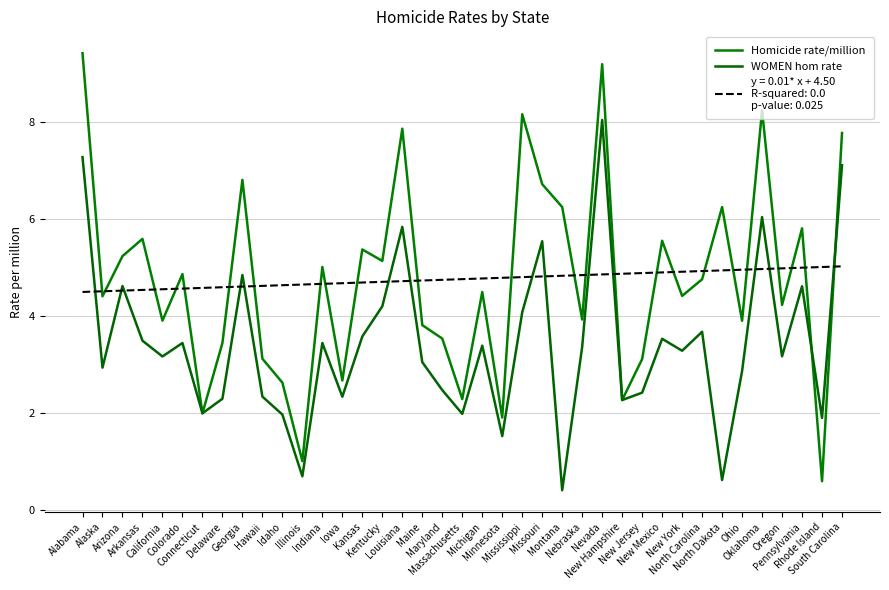

Does the chart have visible grid lines?

Yes